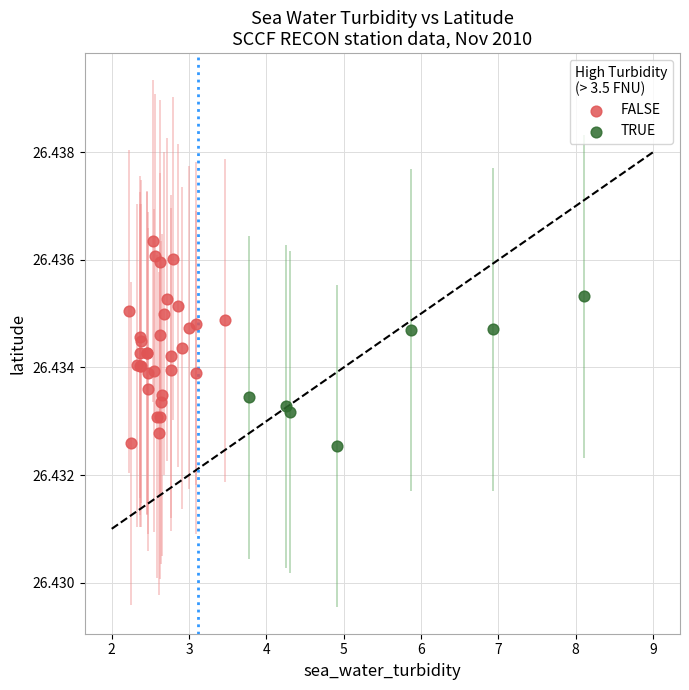

Which series has the largest Y range (max minus min)?

FALSE